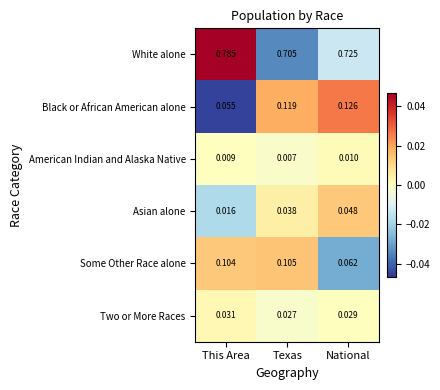

At which category is the sum across all series the highest?

Texas